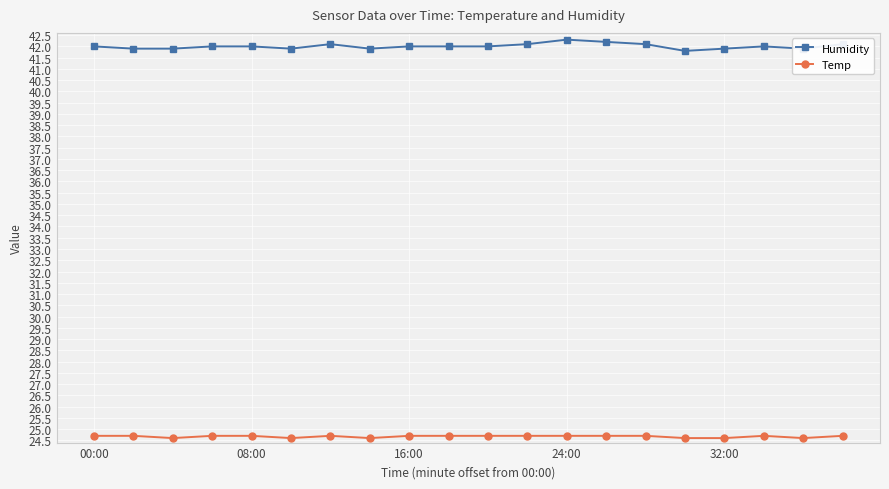

What is the maximum value shown in the chart?

42.3